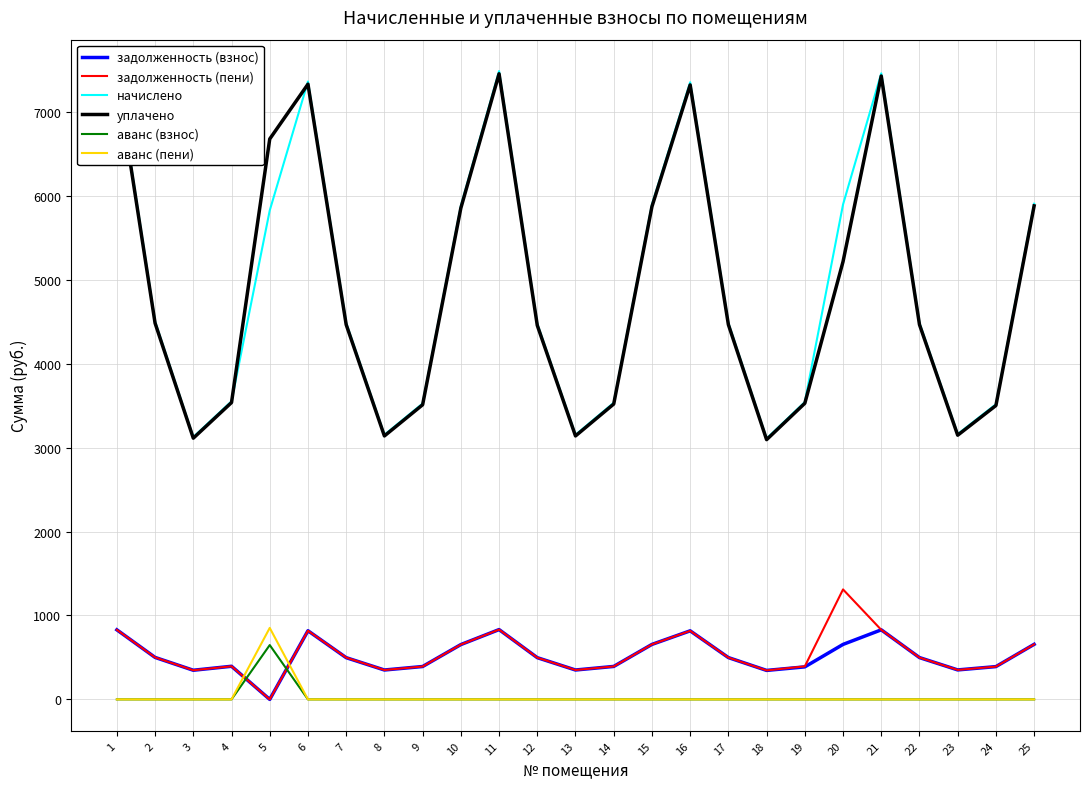

After their last crossing, which series has the higher values: аванс (взнос) or задолженность (взнос)?

задолженность (взнос)